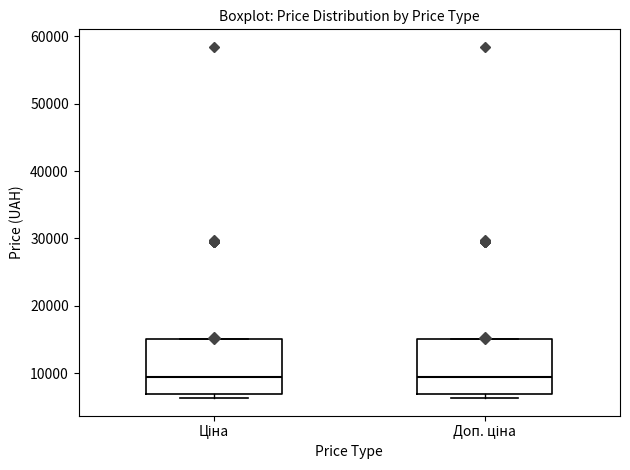

Where is the upper edge of the box for Доп. ціна on the y-axis? The values are not printed on the chart, so give them approximately, as read against the axis.

15000